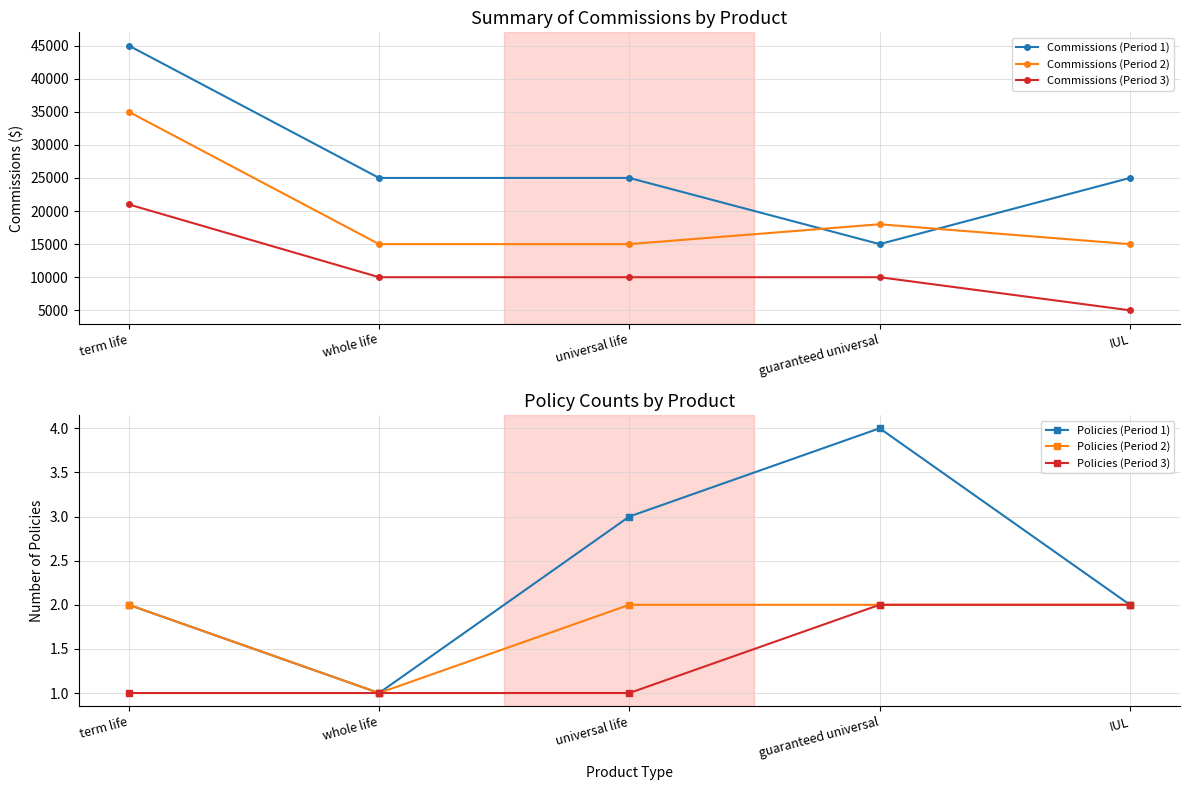

What is the average value of the Policies (Period 1) series?

2